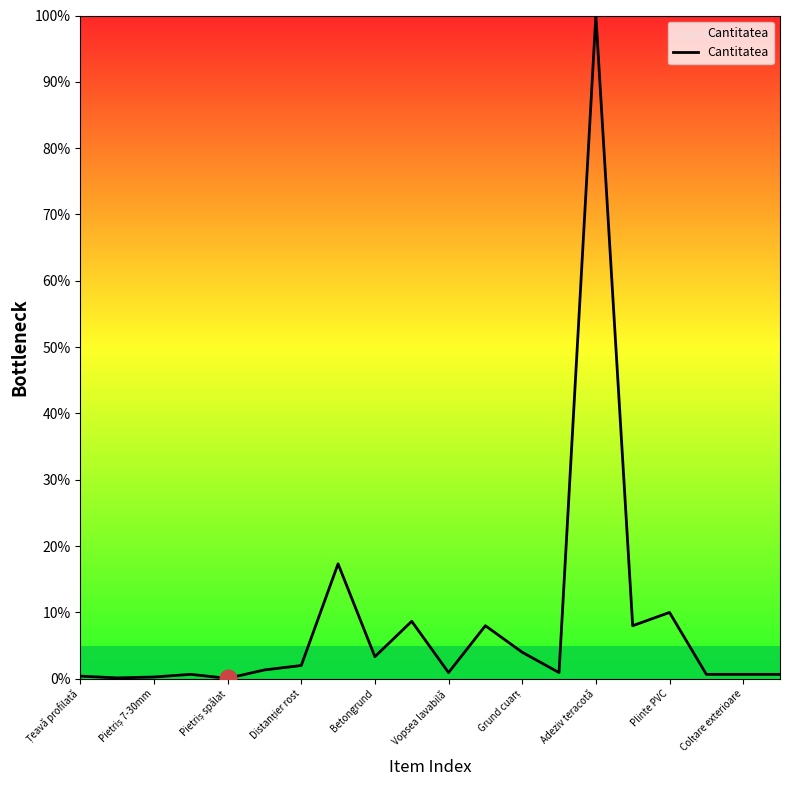

What is the sum of all values?

168.1